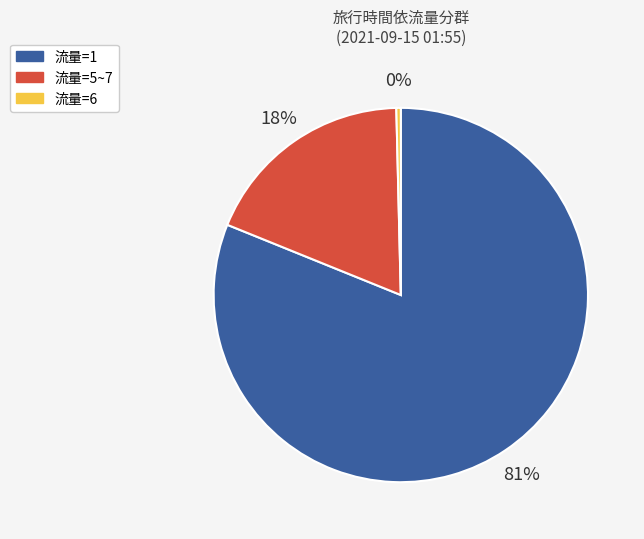

Is it true that 流量=5~7 is 18% of the pie?

True